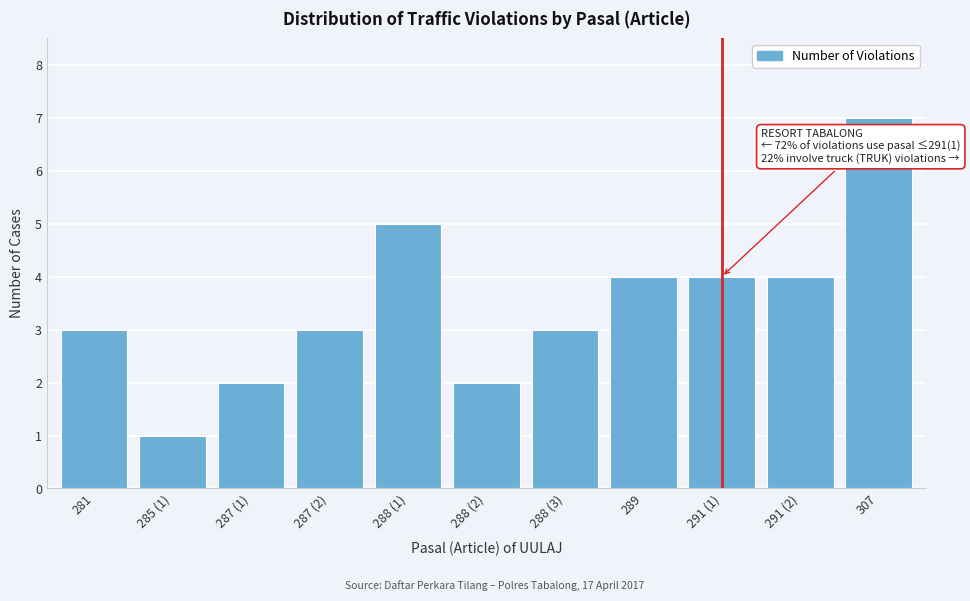

Reading left to right, list all the values displayed in this chart.

3	1	2	3	5	2	3	4	4	4	7